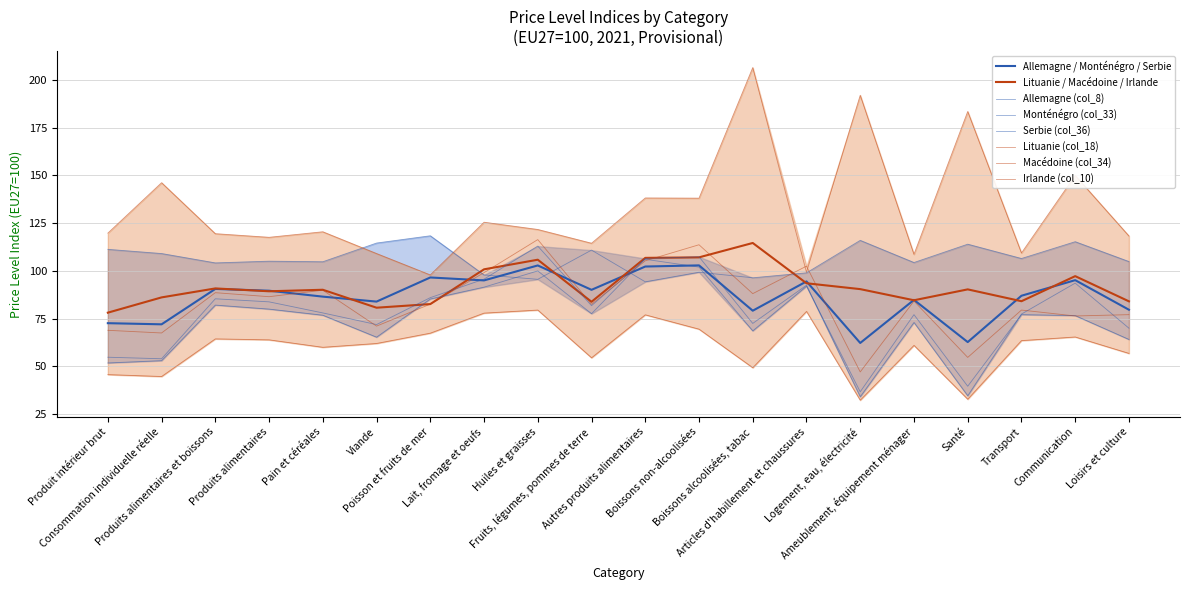

Where do Lituanie (col_18) and Monténégro (col_33) first cross each other?

Viande and Poisson et fruits de mer